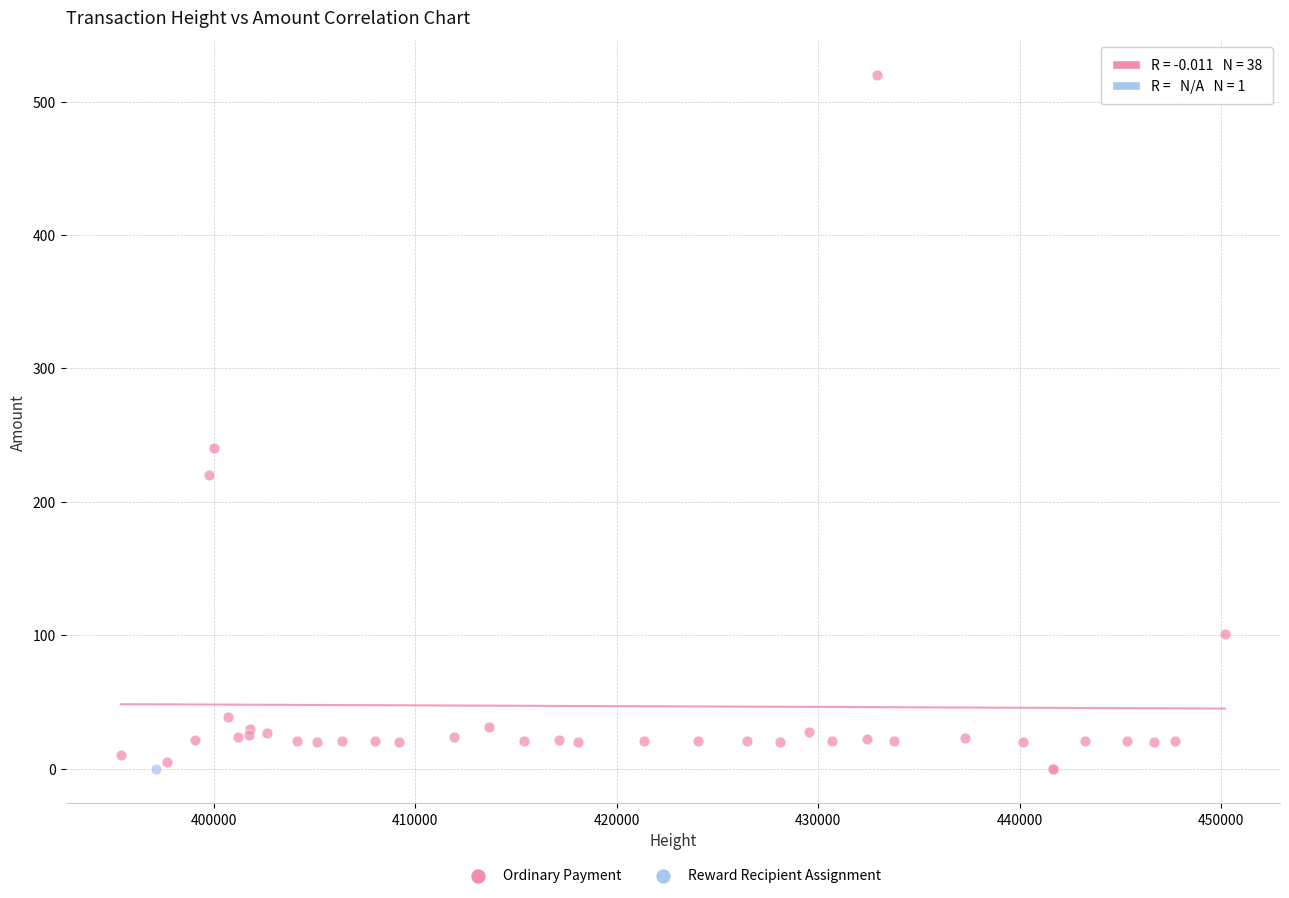

What are all the series names shown in the legend?

Ordinary Payment, Reward Recipient Assignment